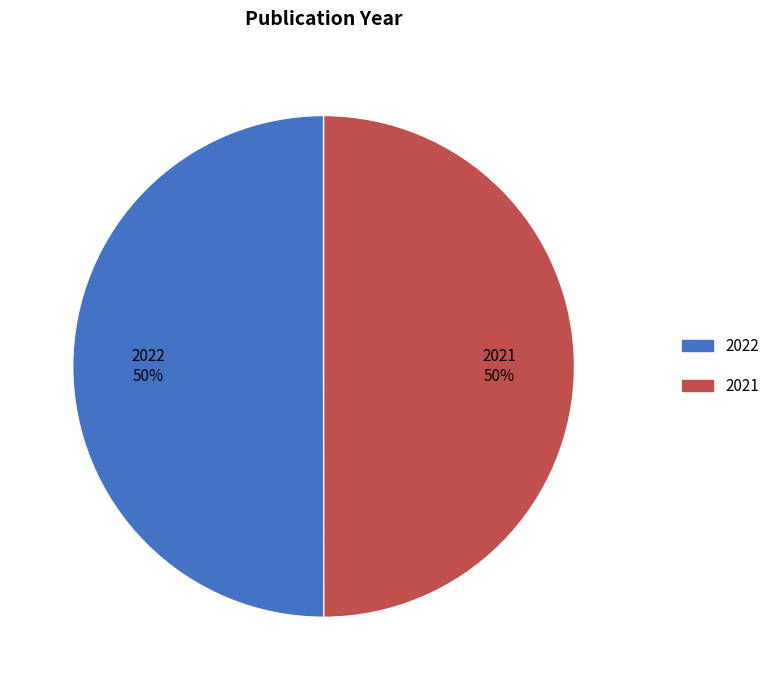

To the nearest percent, what is the combined percentage of 2022 and 2021?

100%